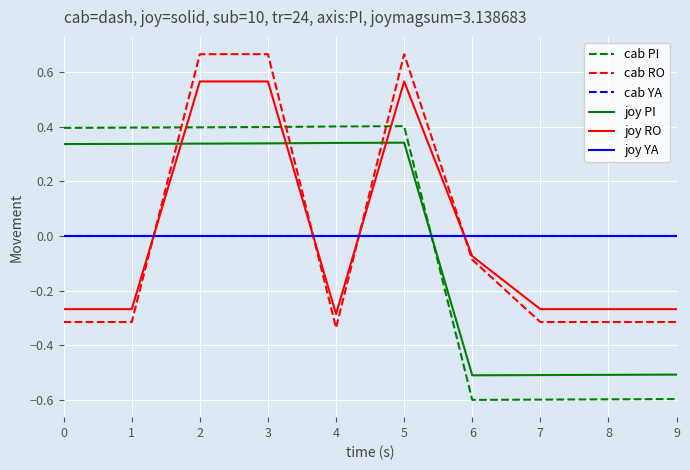

Does the chart display data point markers on the line(s)?

No